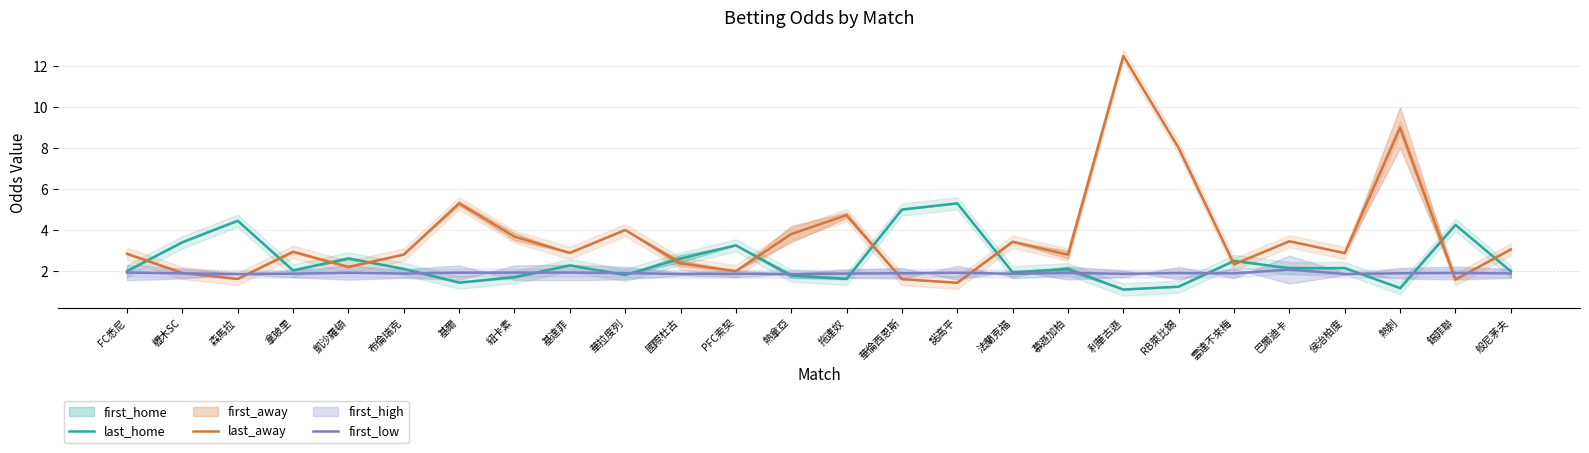

How many times do first_low and last_home cross each other?

10